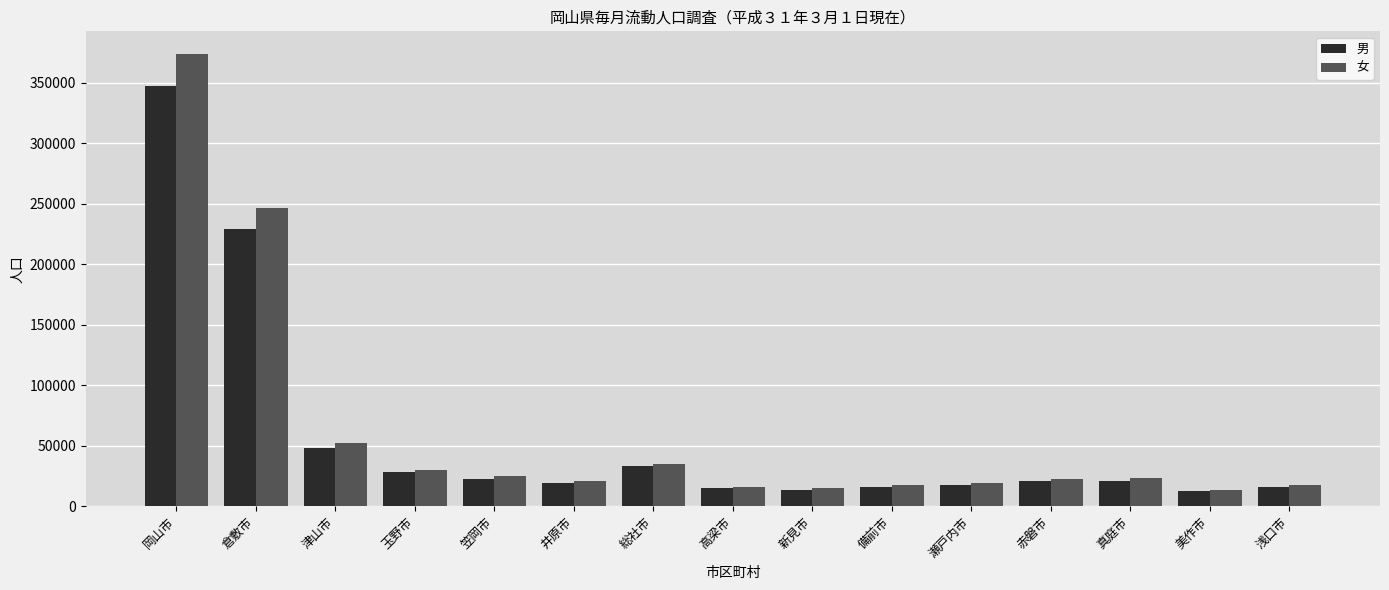

True or false: 女 has a value of 20713 at 井原市.

True